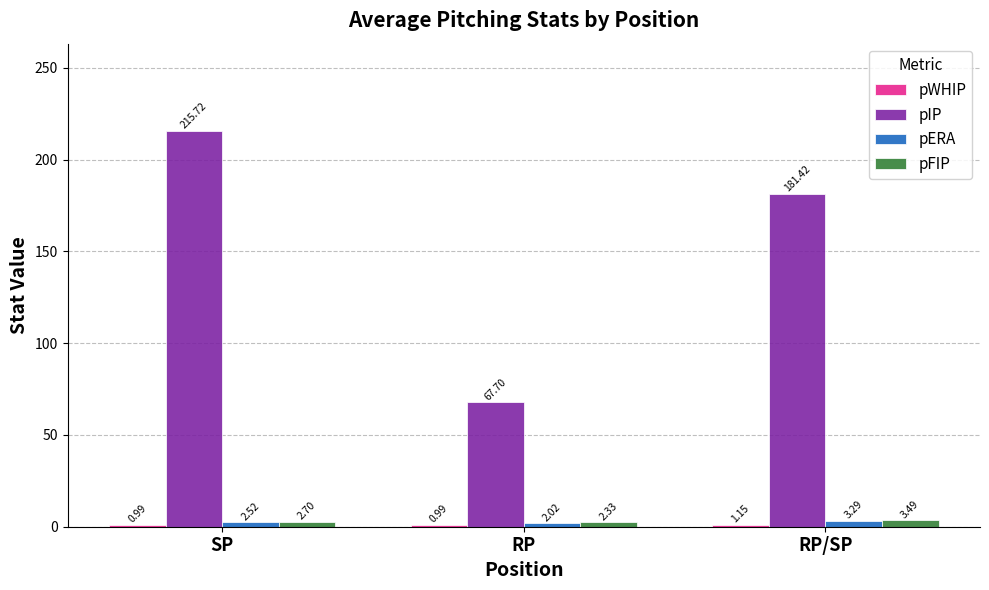

How many bars are there in each group?

4